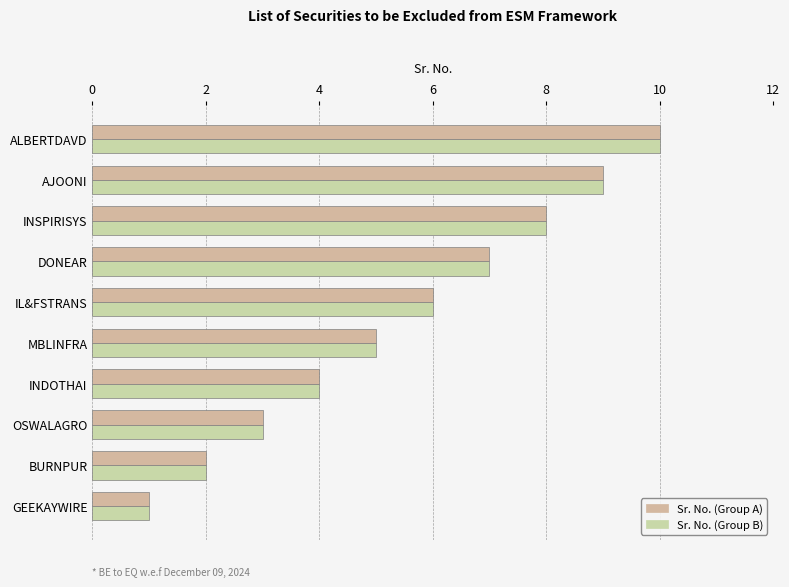

Count the number of categories in the chart.

10